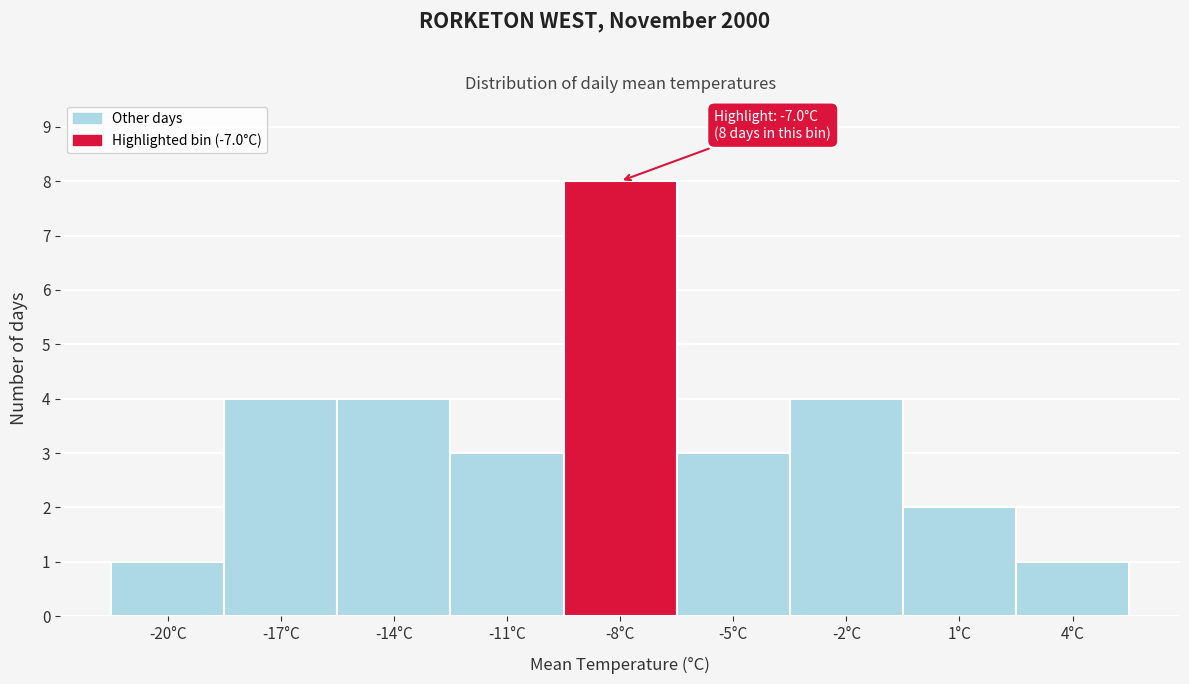

Reading right to left, transcribe all the data shown in this chart.

1	2	4	3	8	3	4	4	1